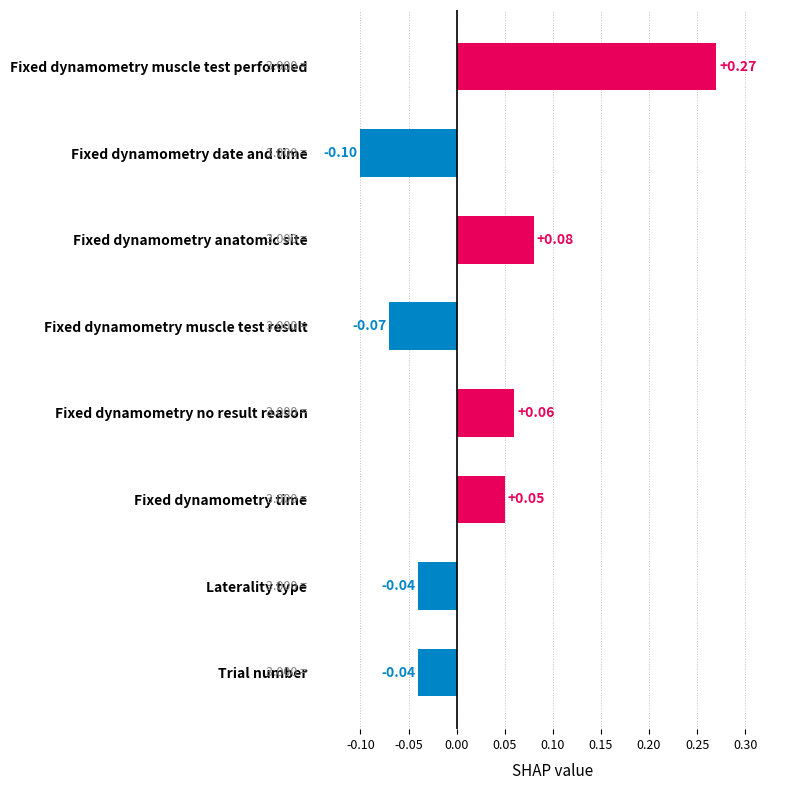

Which category has the lowest value across all series?

Fixed dynamometry date and time